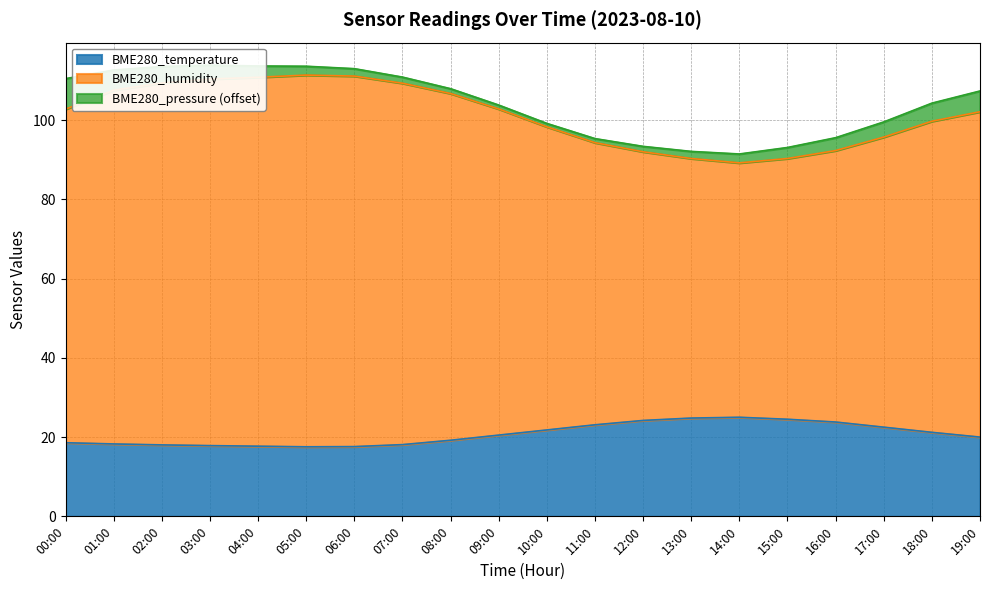

Which label corresponds to the largest value in the chart?

05:00